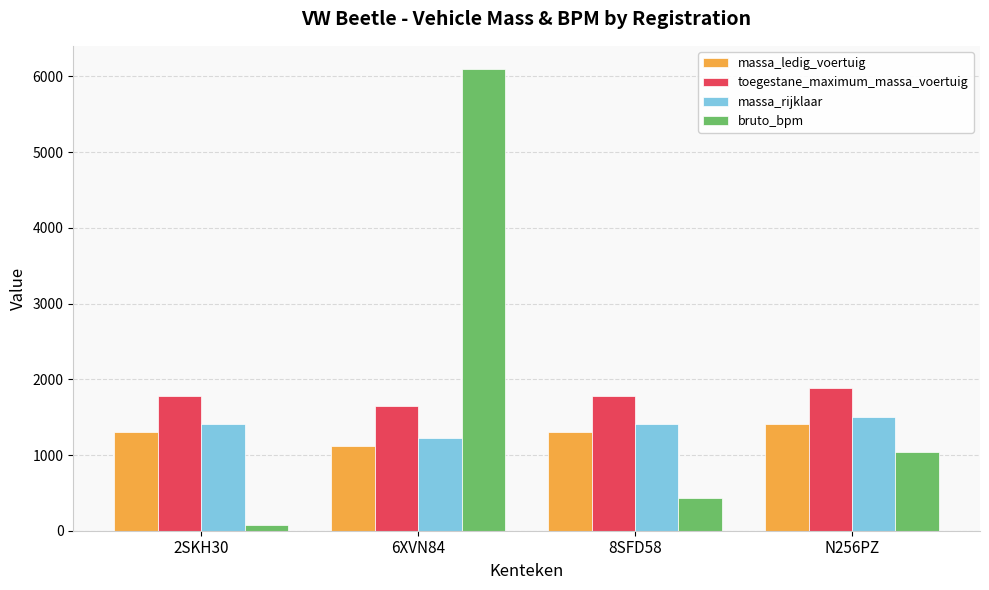

At which category does the chart reach its peak across all series?

6XVN84